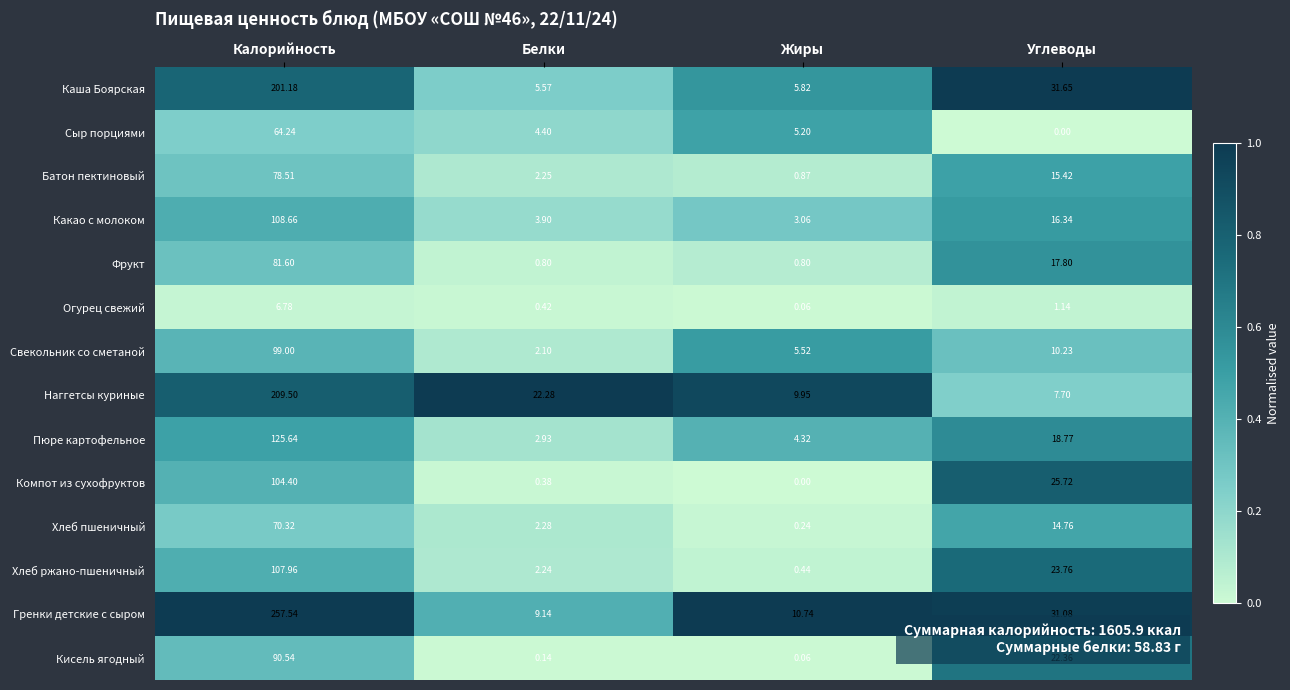

How many categories are shown in the chart?

4